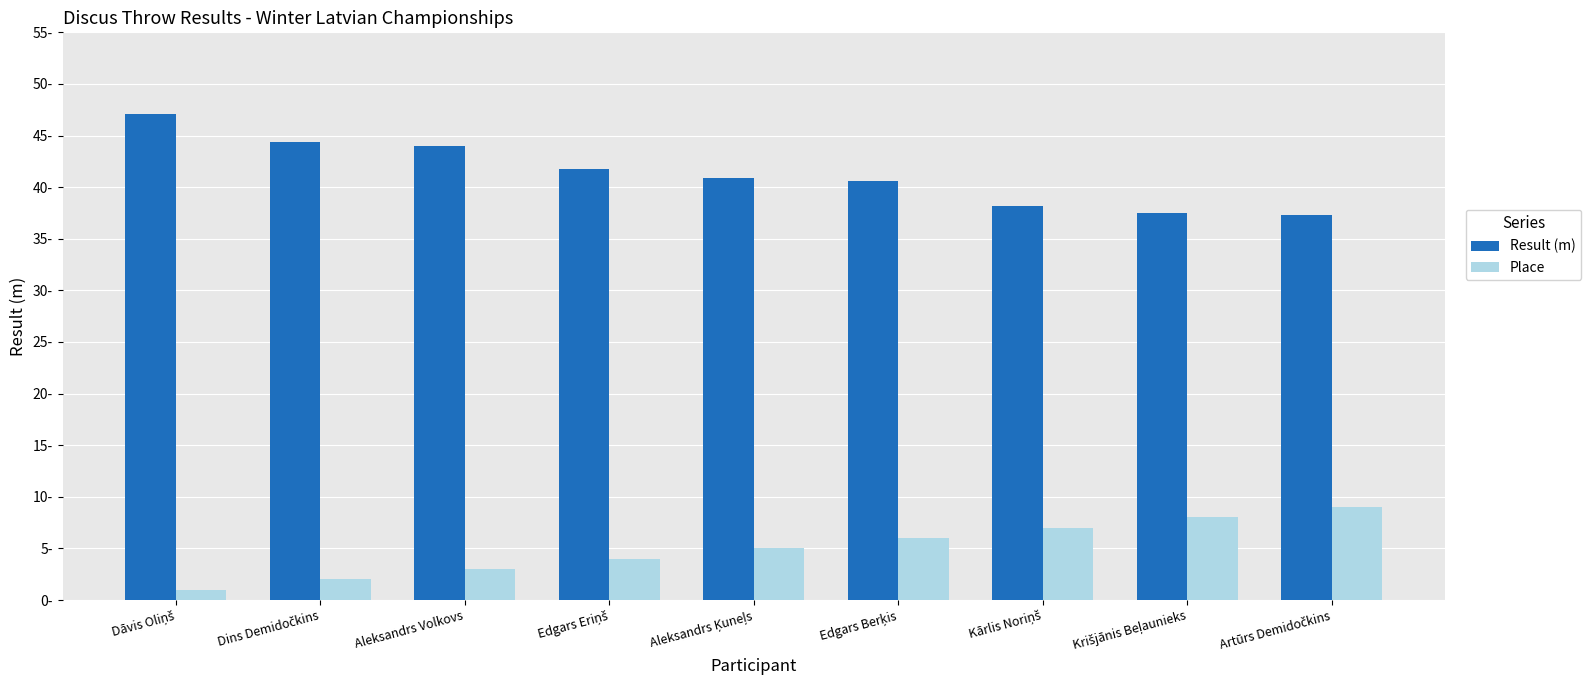

At how many categories does at least one series exceed 22?

9